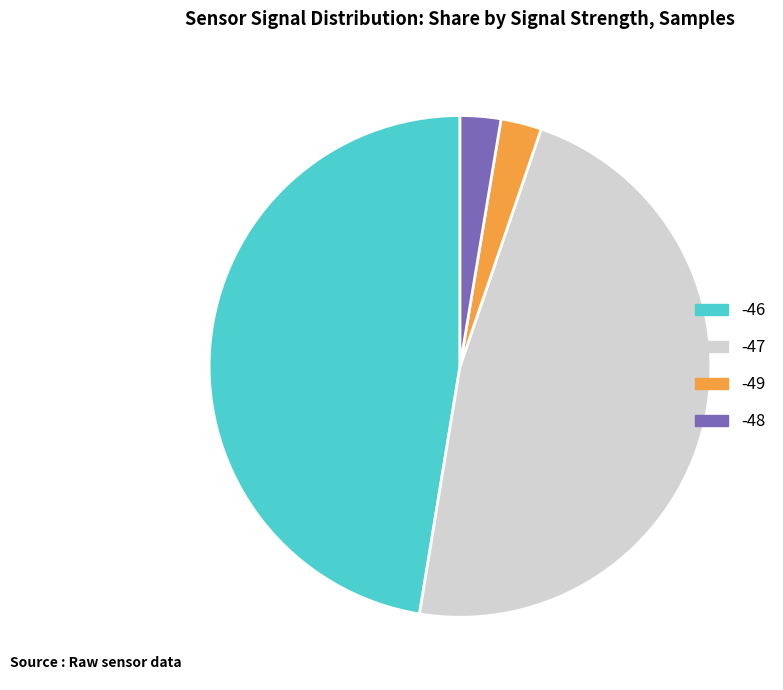

Does any single category account for the majority?

No